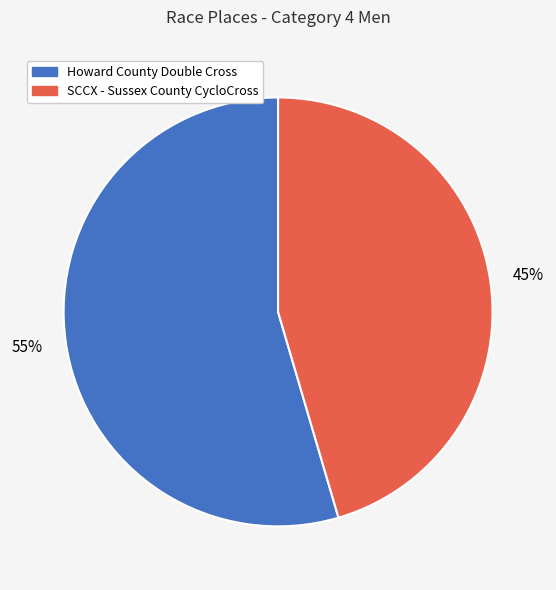

To the nearest percent, what is the combined percentage of SCCX - Sussex County CycloCross and Howard County Double Cross?

100%